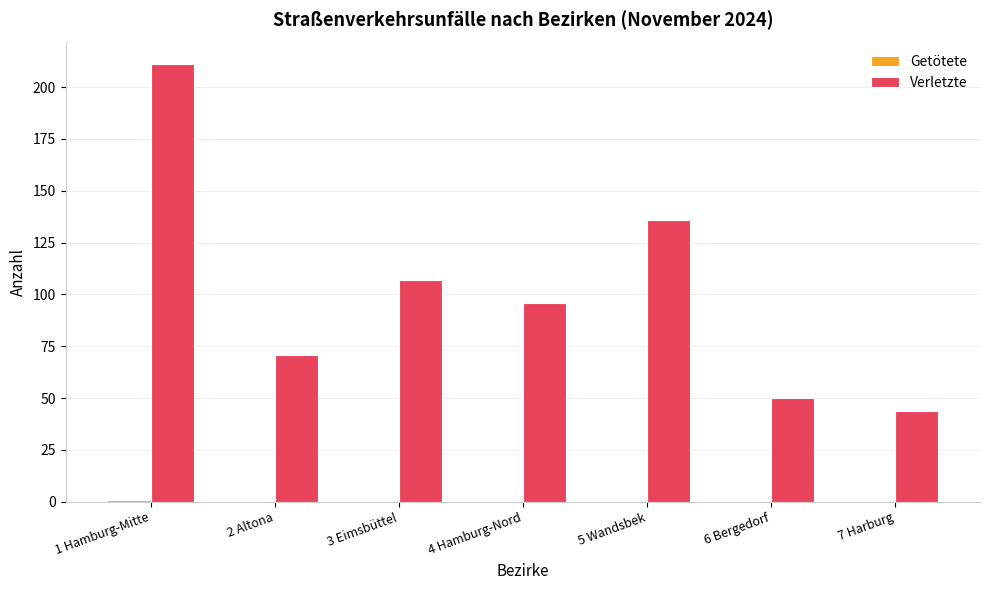

Which series has the widest spread of values?

Verletzte